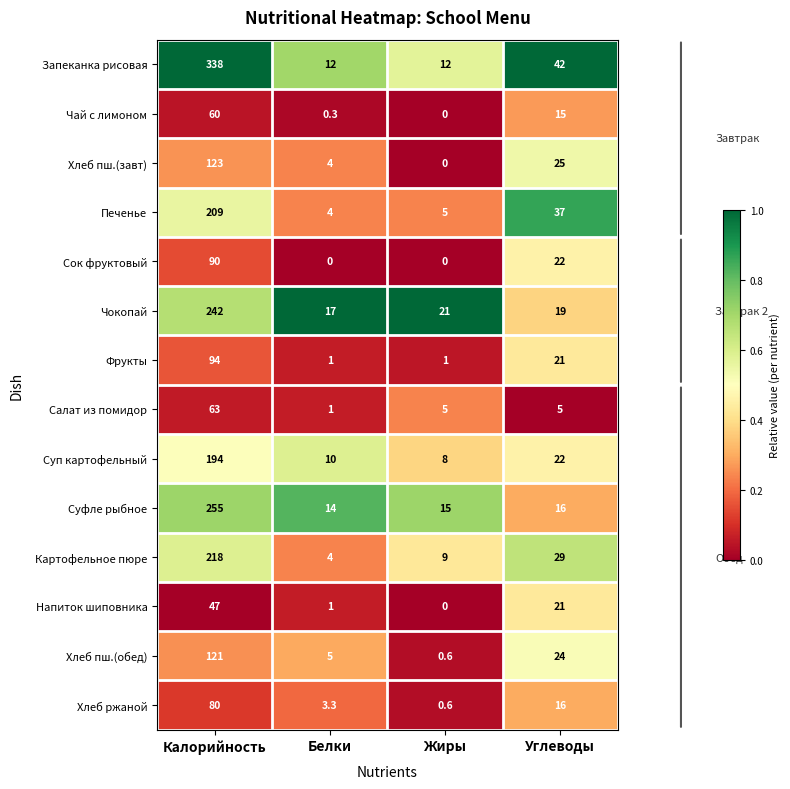

How many distinct data groups are displayed?

14